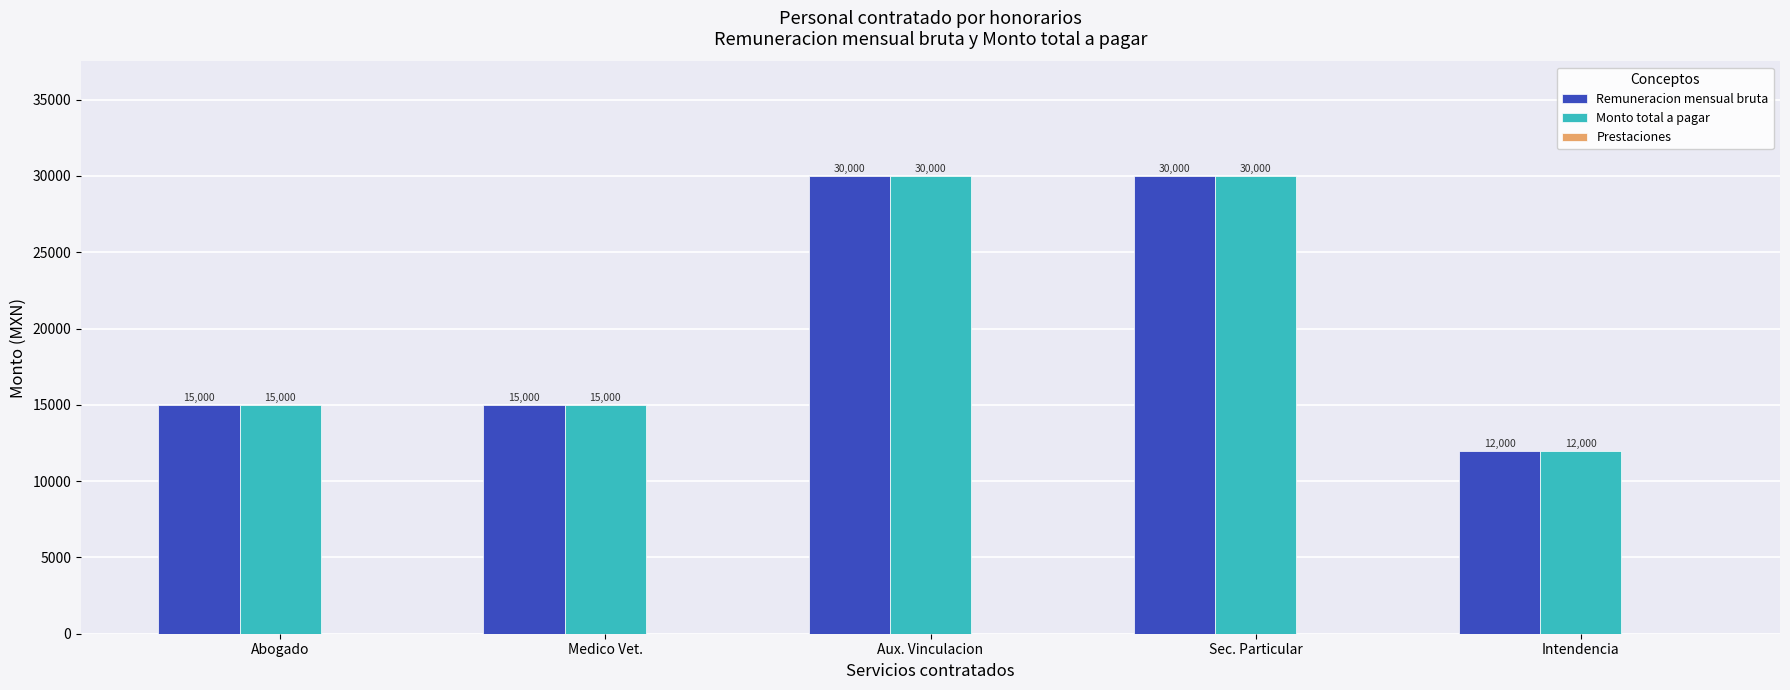

What is the spread (max minus min) of values at Aux. Vinculacion?

0